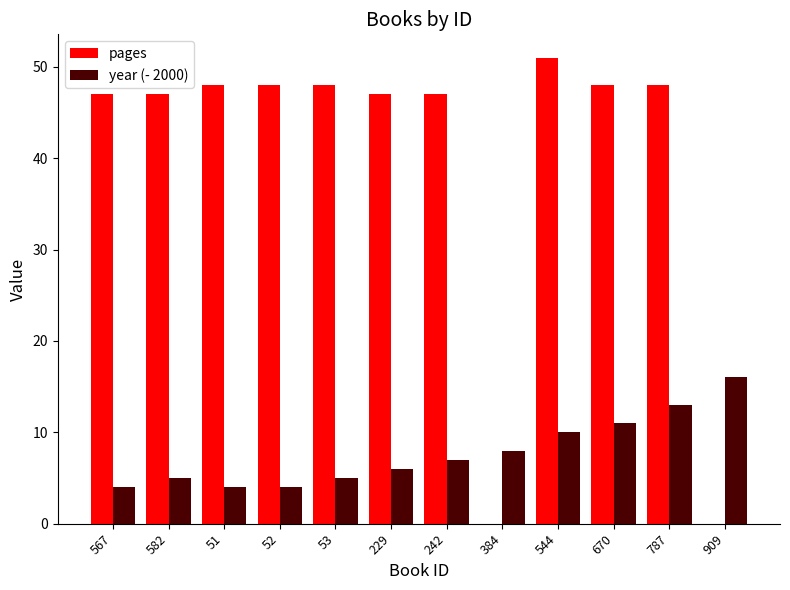

Which series has the largest range (max minus min)?

pages